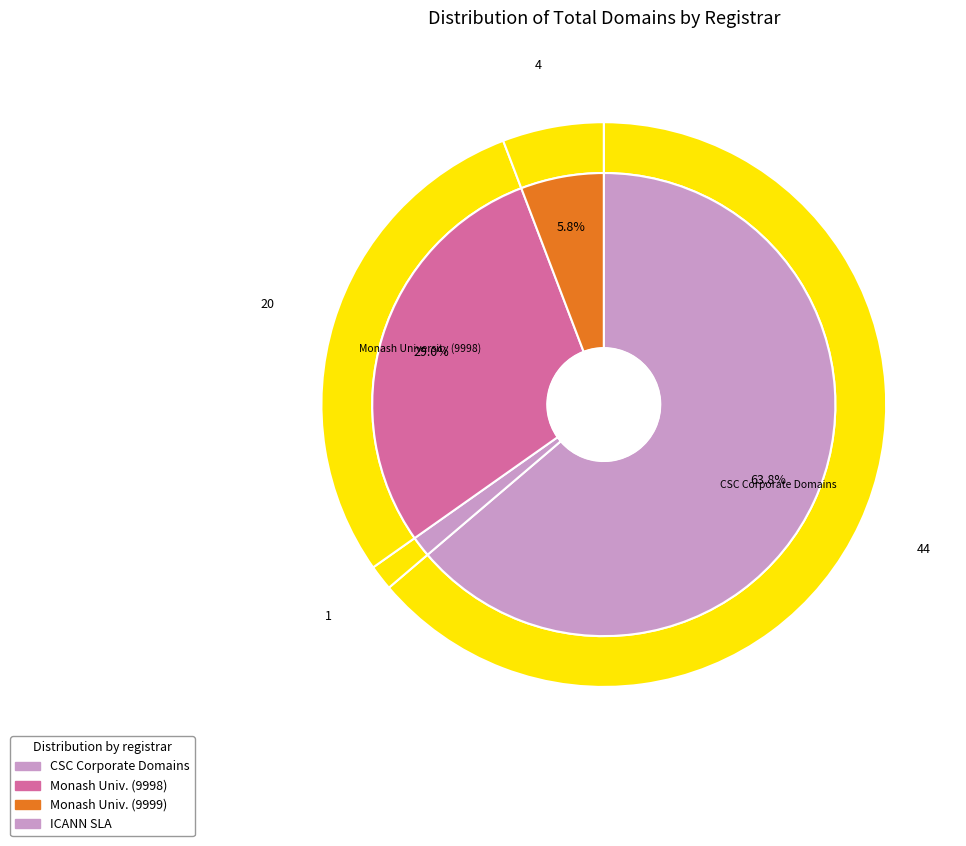

What is the smallest slice in the pie chart?

ICANN SLA